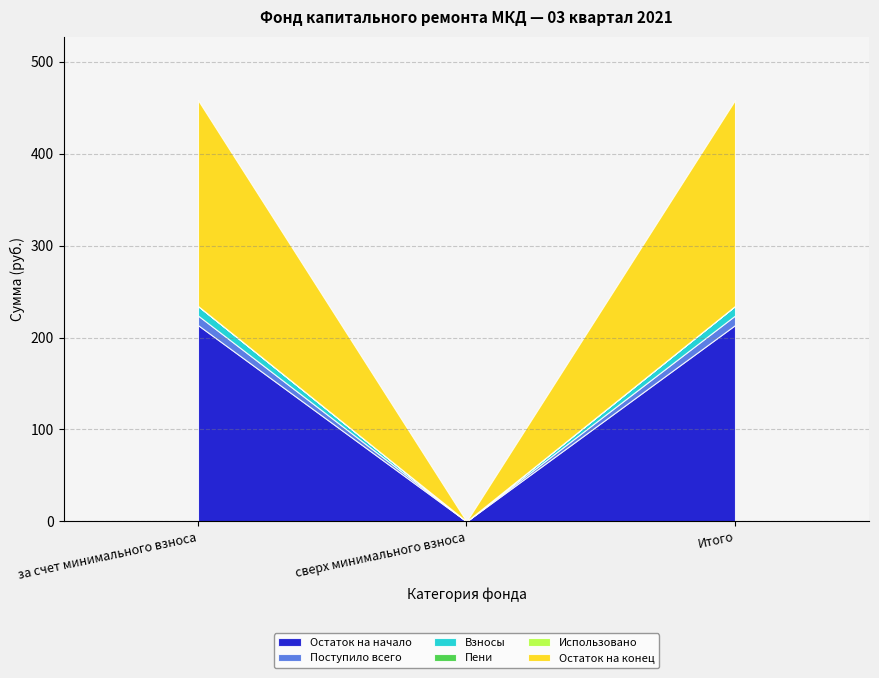

Is the value of Остаток на начало at Итого greater than the value of Использовано at Итого?

Yes